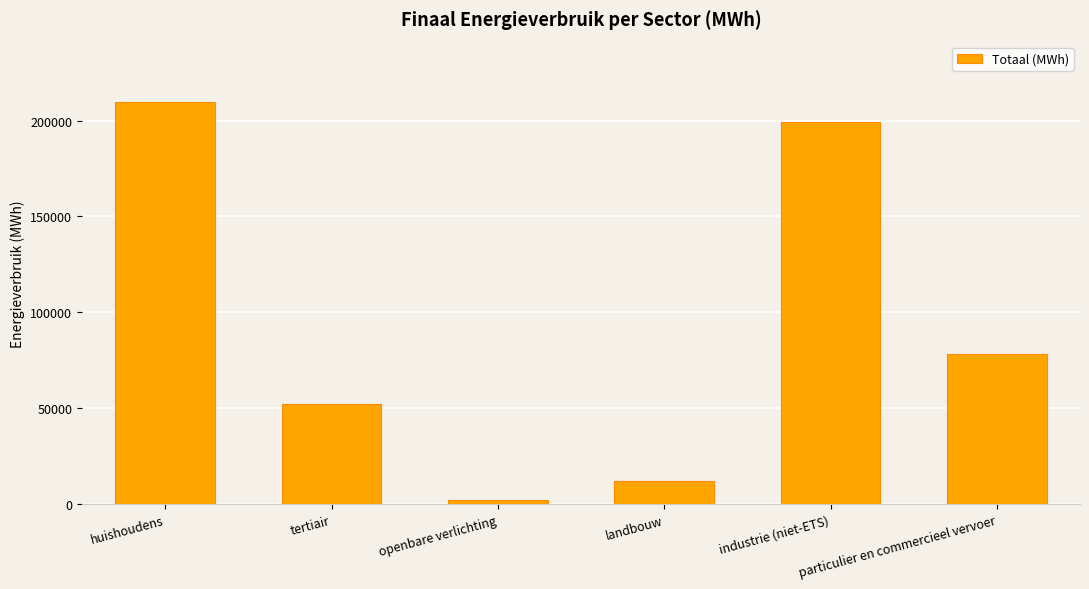

What is the greatest value displayed?

209677.4